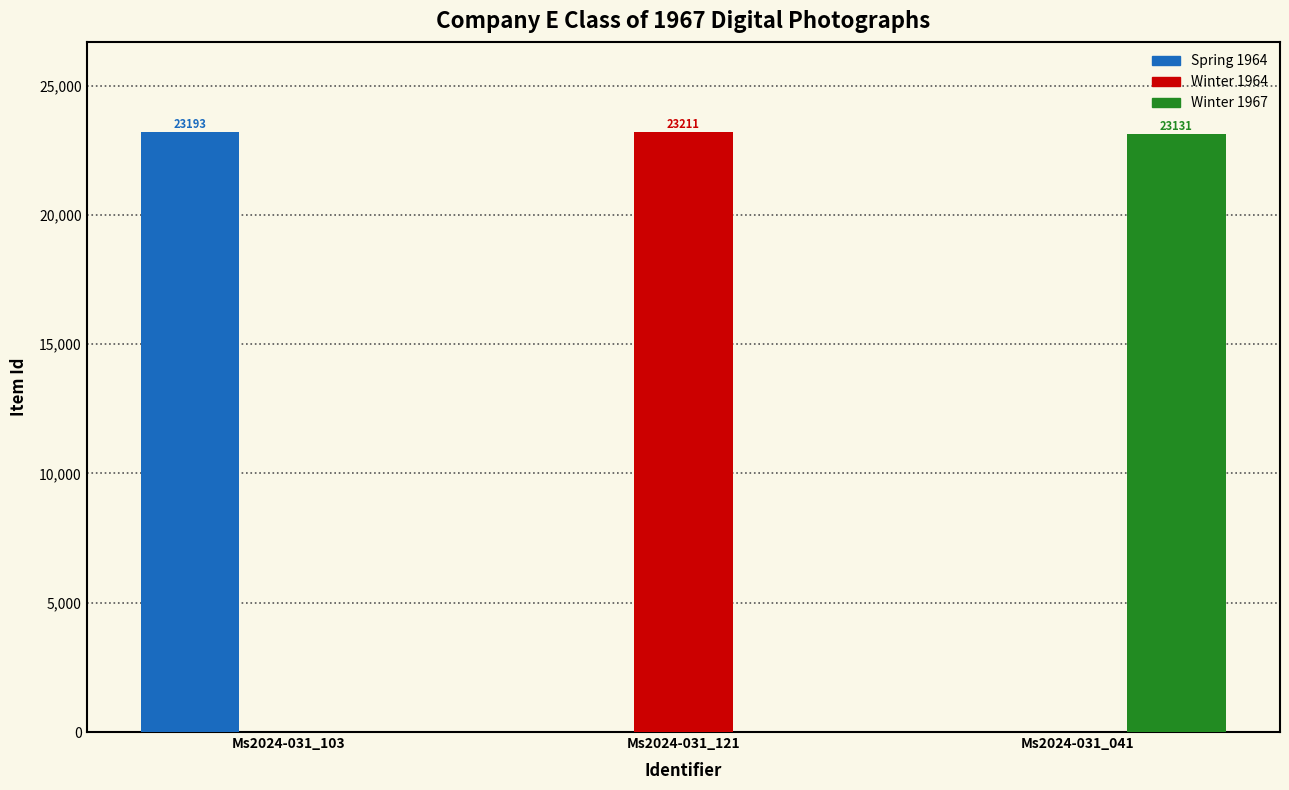

At which label does Spring 1964 reach its peak?

Ms2024-031_103